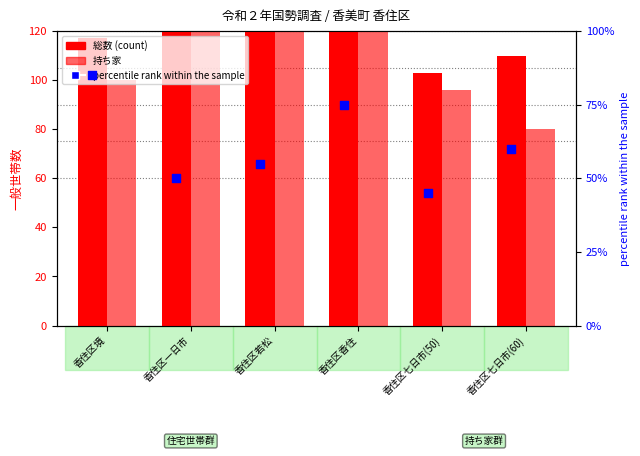

Which series has the largest Y range (max minus min)?

総数